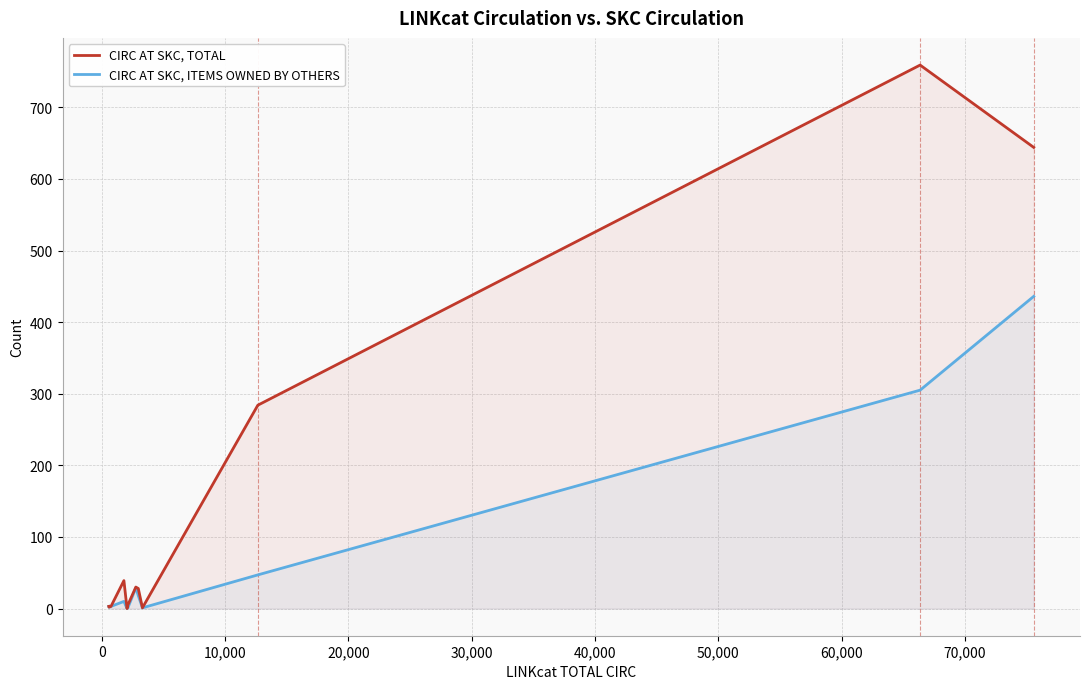

Reading left to right, transcribe all the data shown in this chart.

CIRC AT SKC, TOTAL: 3	2	3	39	0	5	30	28	1	284	759	644
CIRC AT SKC, ITEMS OWNED BY OTHERS: 3	2	3	10	0	1	29	18	1	47	305	436